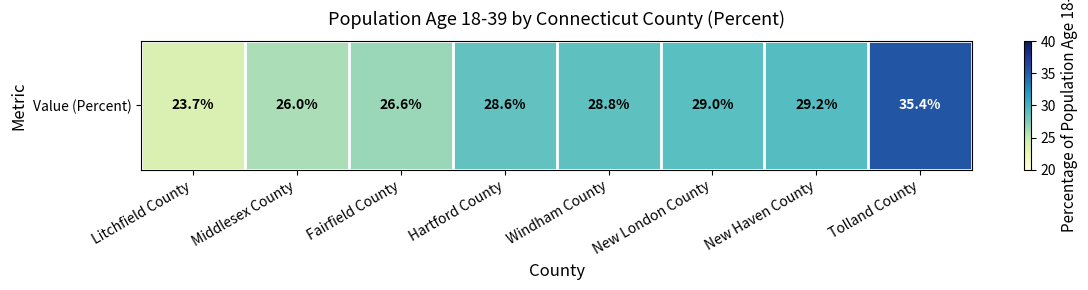

Is it true that the value at Tolland County is 35.4?

True